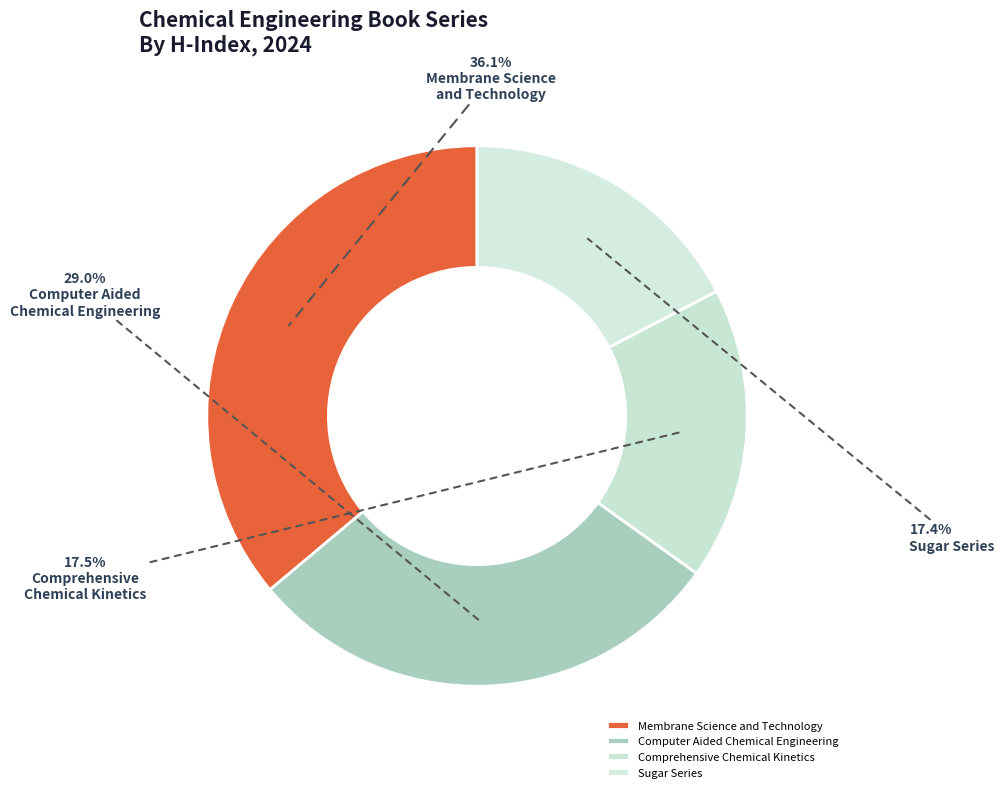

Count the number of slices in the pie.

4